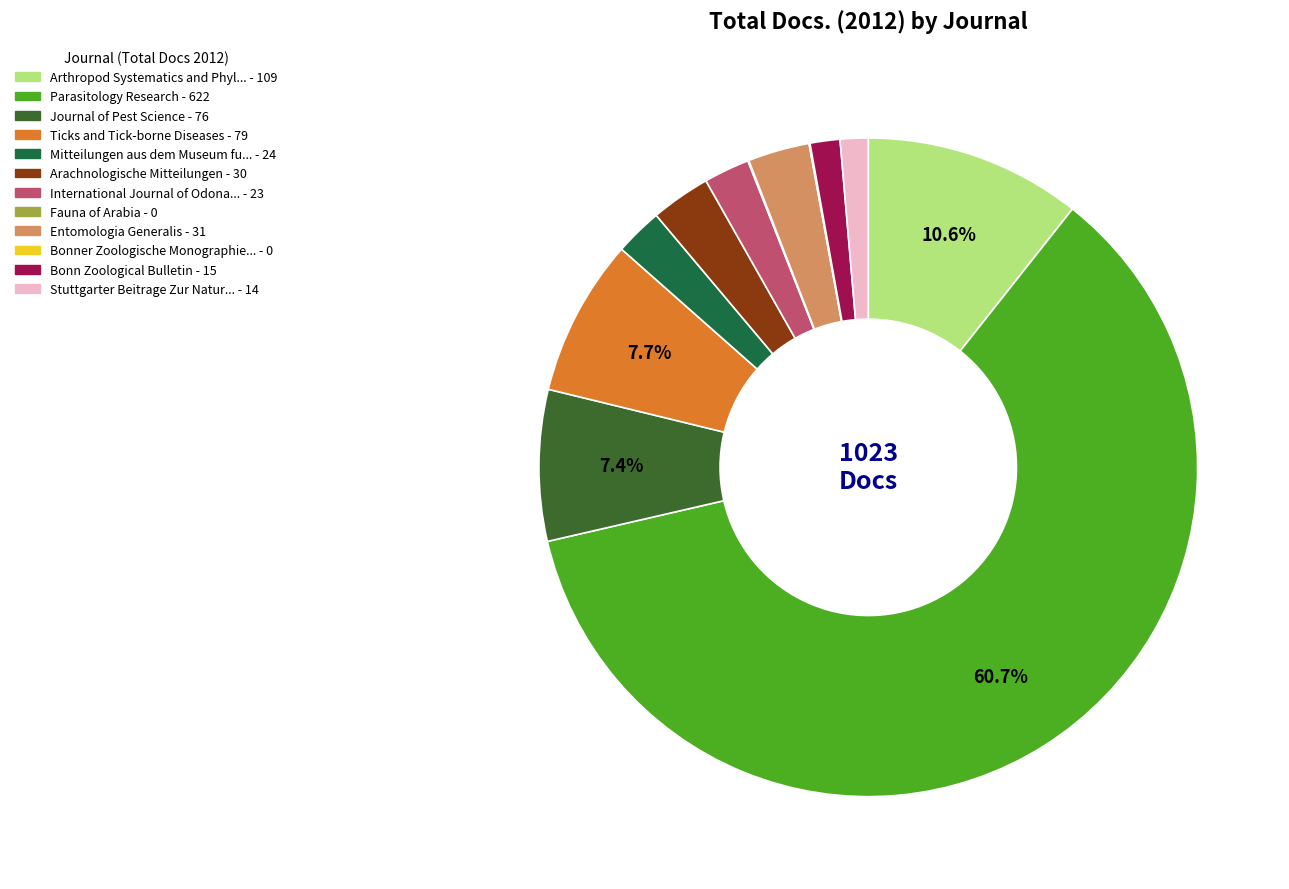

Is there a majority slice in this chart?

Yes